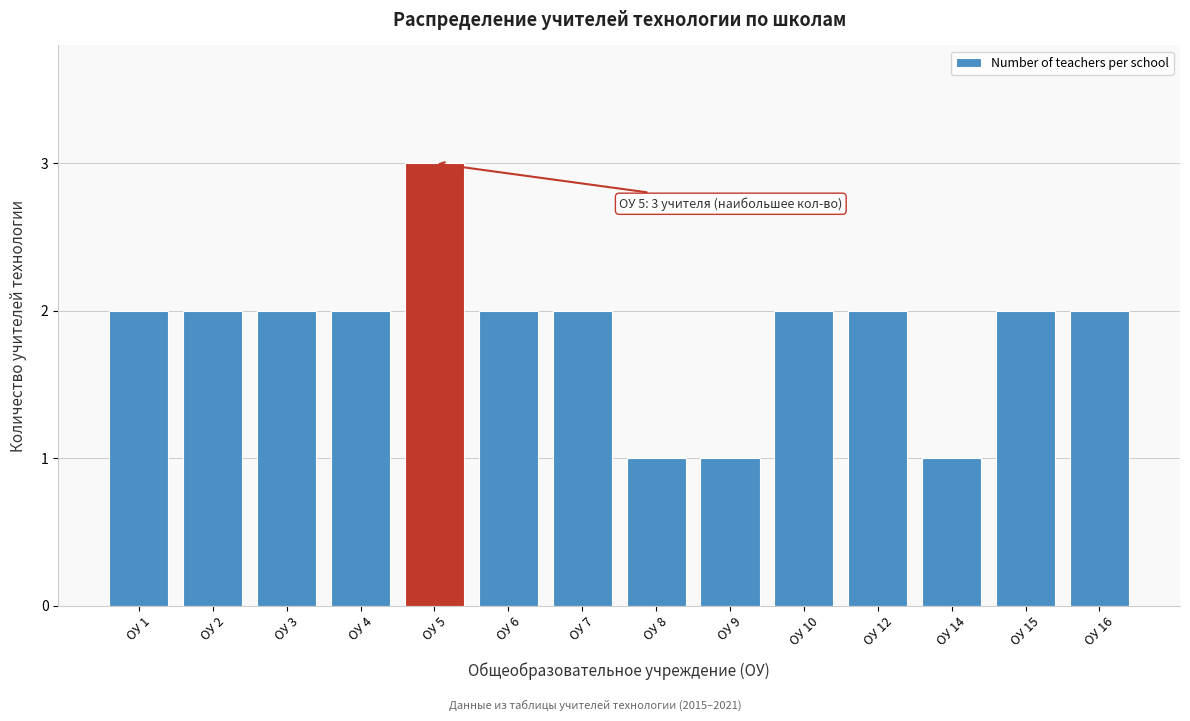

Reading right to left, transcribe all the data shown in this chart.

2	2	1	2	2	1	1	2	2	3	2	2	2	2